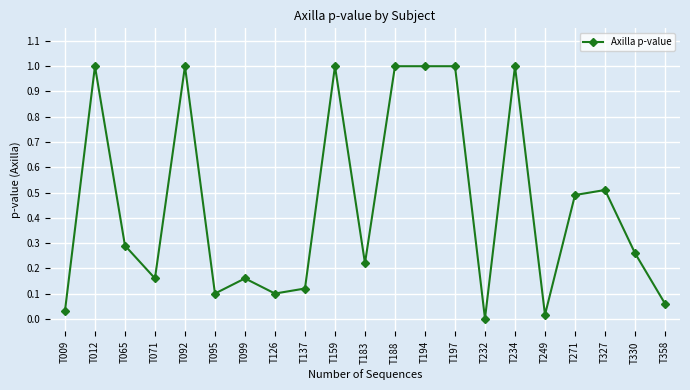

What is the value of the 2nd point from the left?

1.0